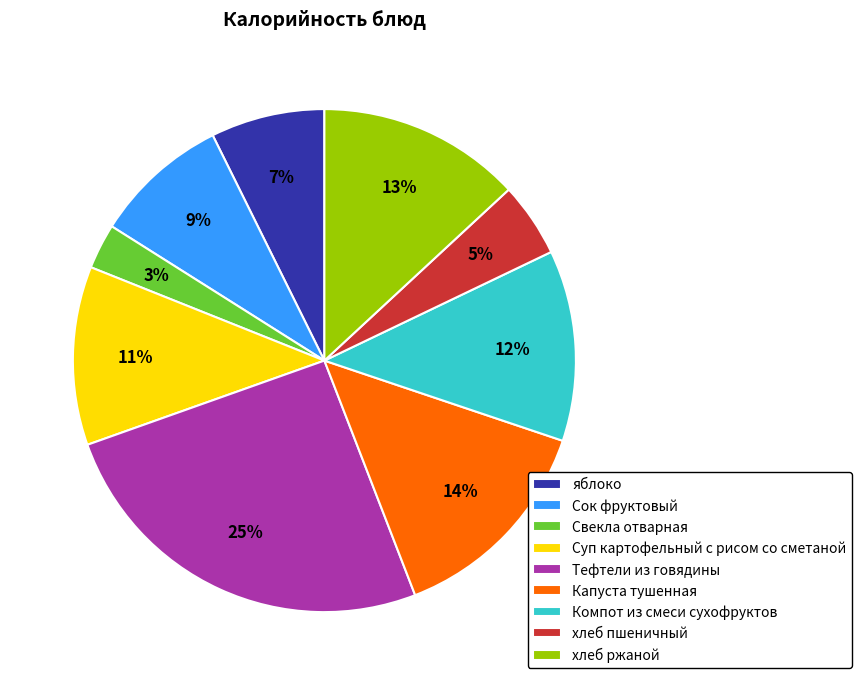

Is the sum of Суп картофельный с рисом со сметаной and Тефтели из говядины greater than half?

No